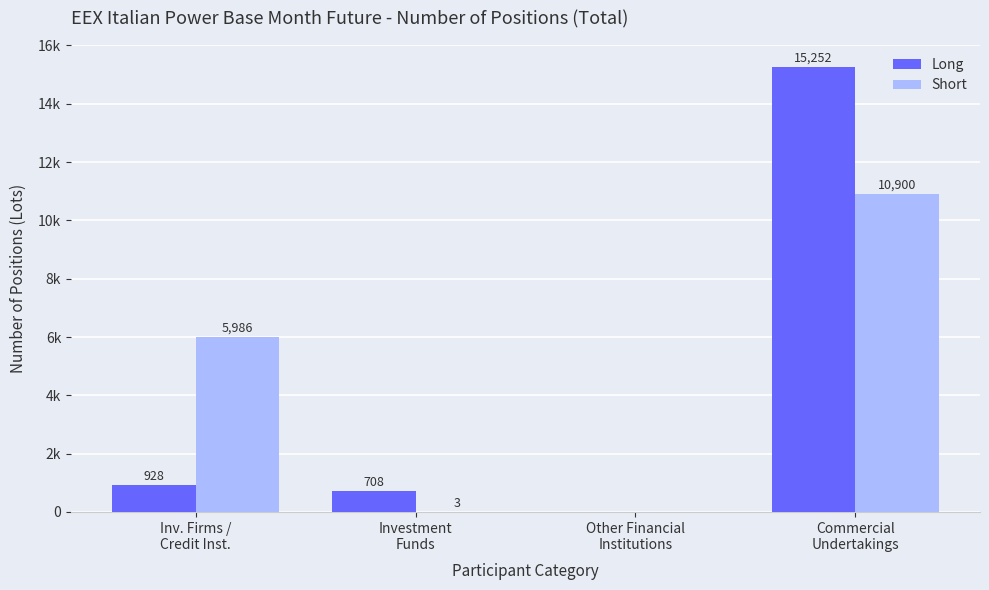

What is the value of the Short bar at the 4th from the left?

10900